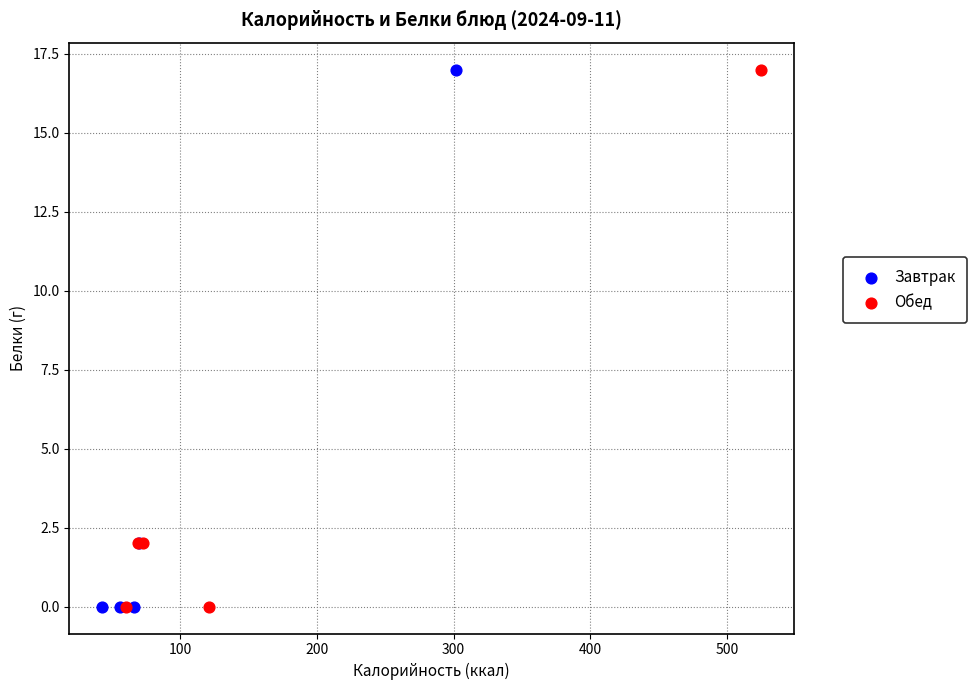

What are all the series names shown in the legend?

Завтрак, Обед